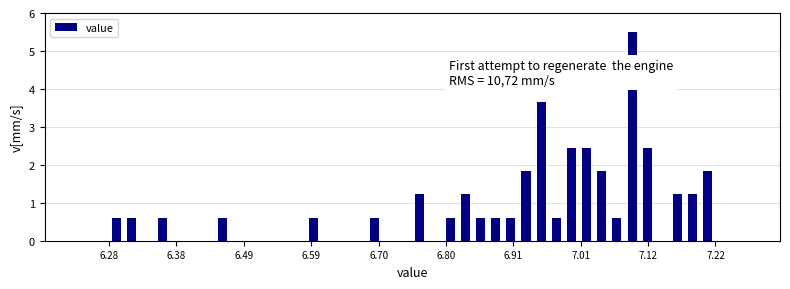

Around what value on the x-axis is the tallest bar? Give the approximate position of its centre, as read against the axis.

7.10